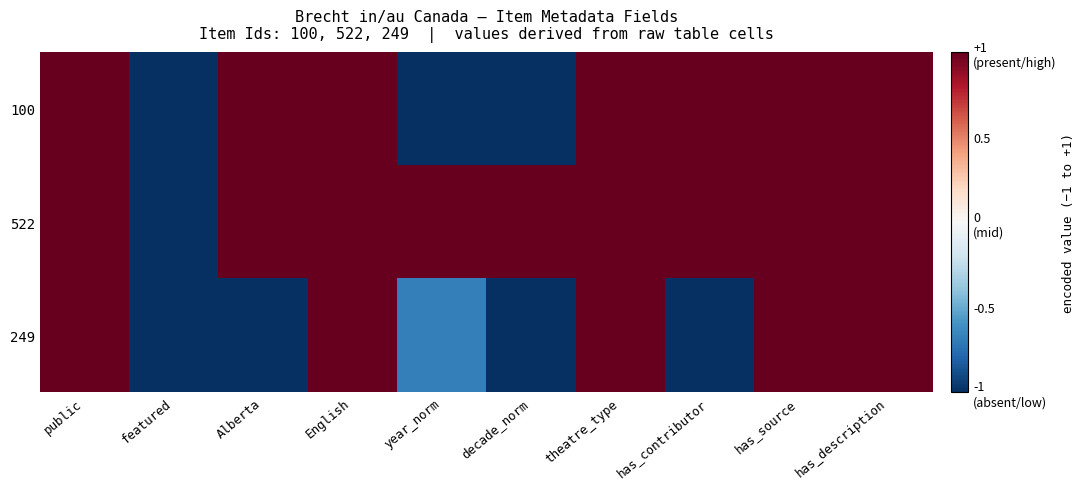

What is the smallest value displayed?

-1.0